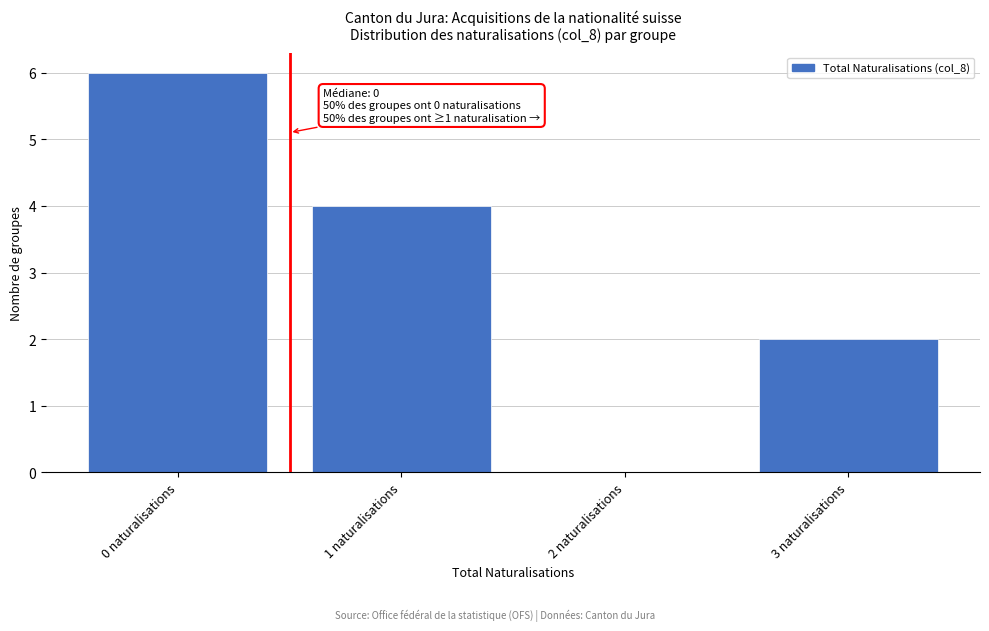

Reading left to right, extract all data points from this chart.

0 naturalisations=6	1 naturalisations=4	2 naturalisations=0	3 naturalisations=2